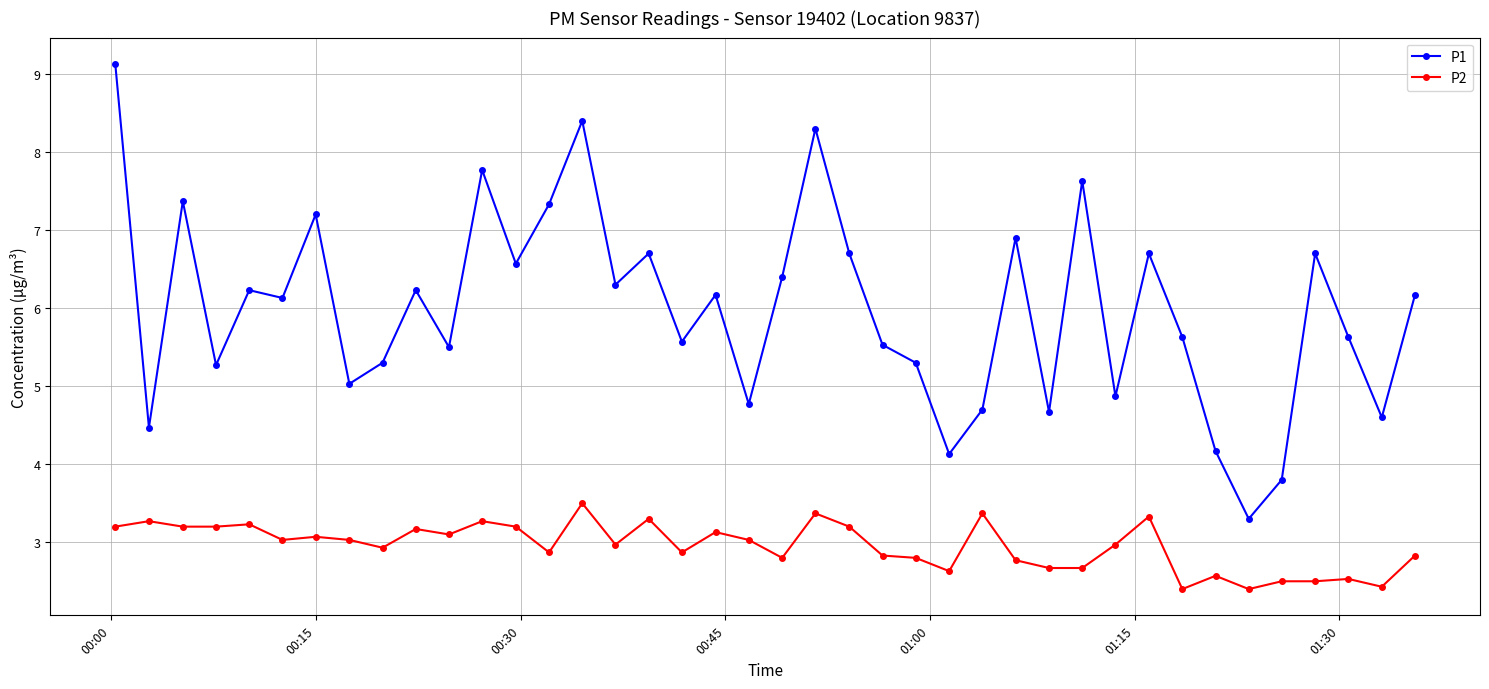

Which series has the largest range (max minus min)?

P1